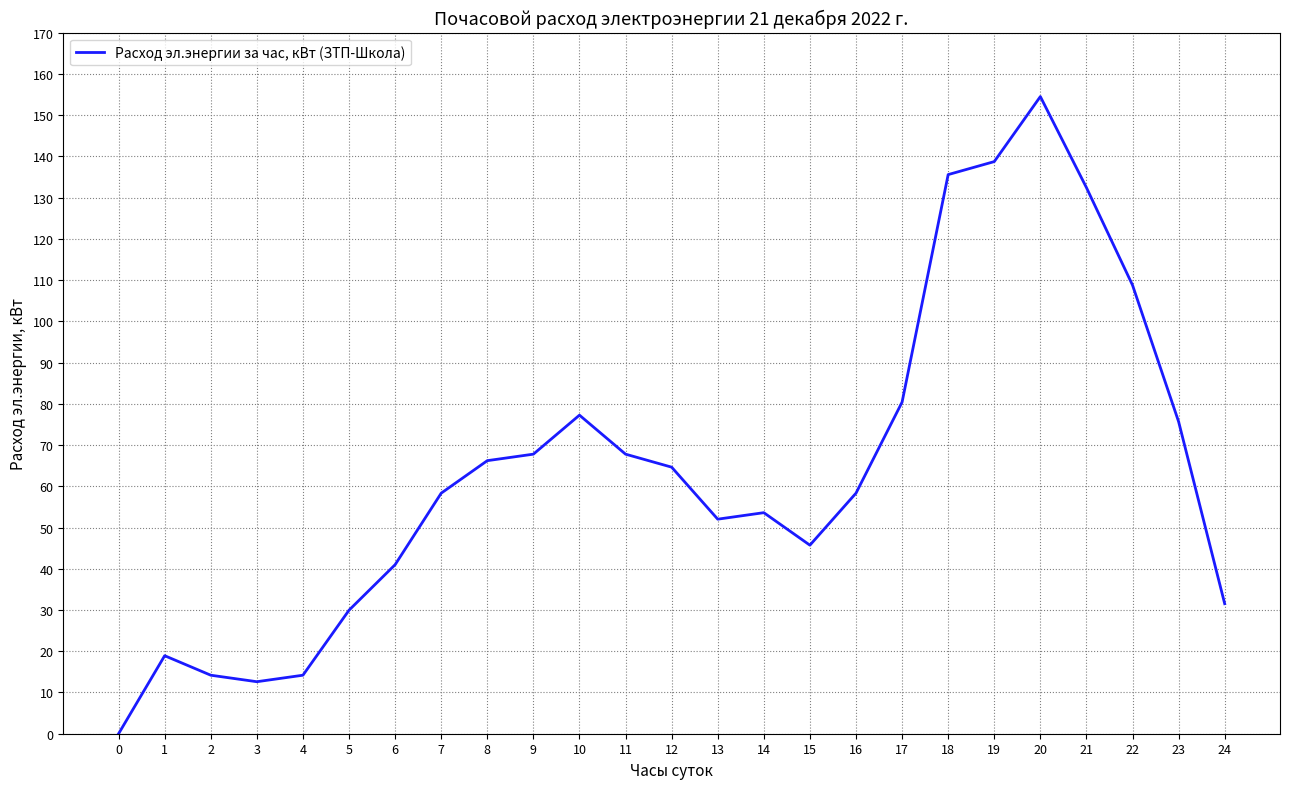

What is the sum of the values at 24 and 9?

99.3